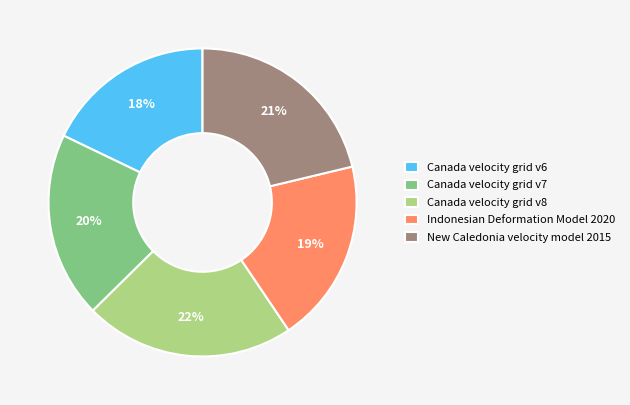

What is the ratio of the value at Canada velocity grid v6 to the value at Indonesian Deformation Model 2020?

0.9